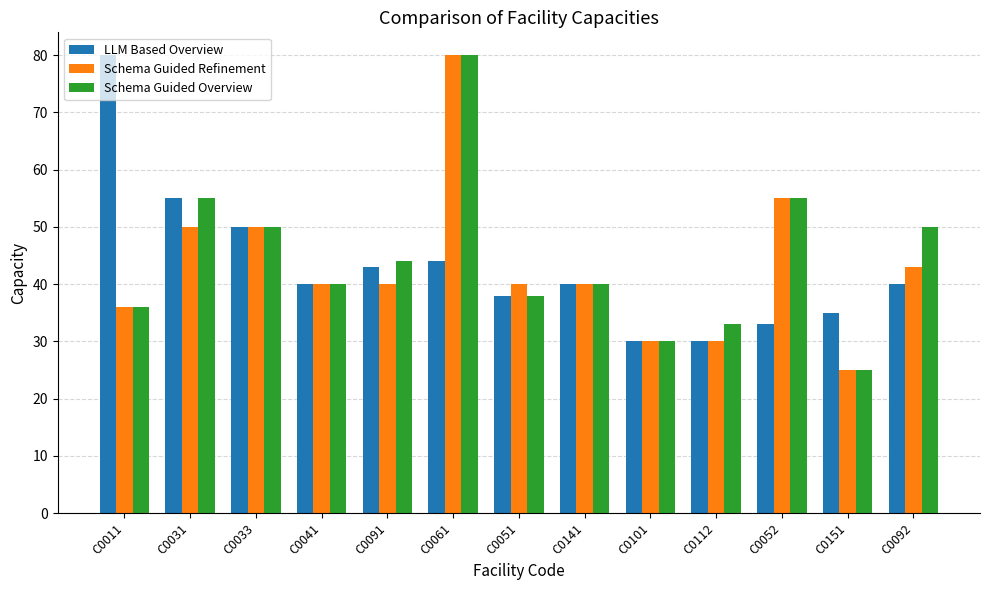

At which category is the sum across all series the highest?

C0061